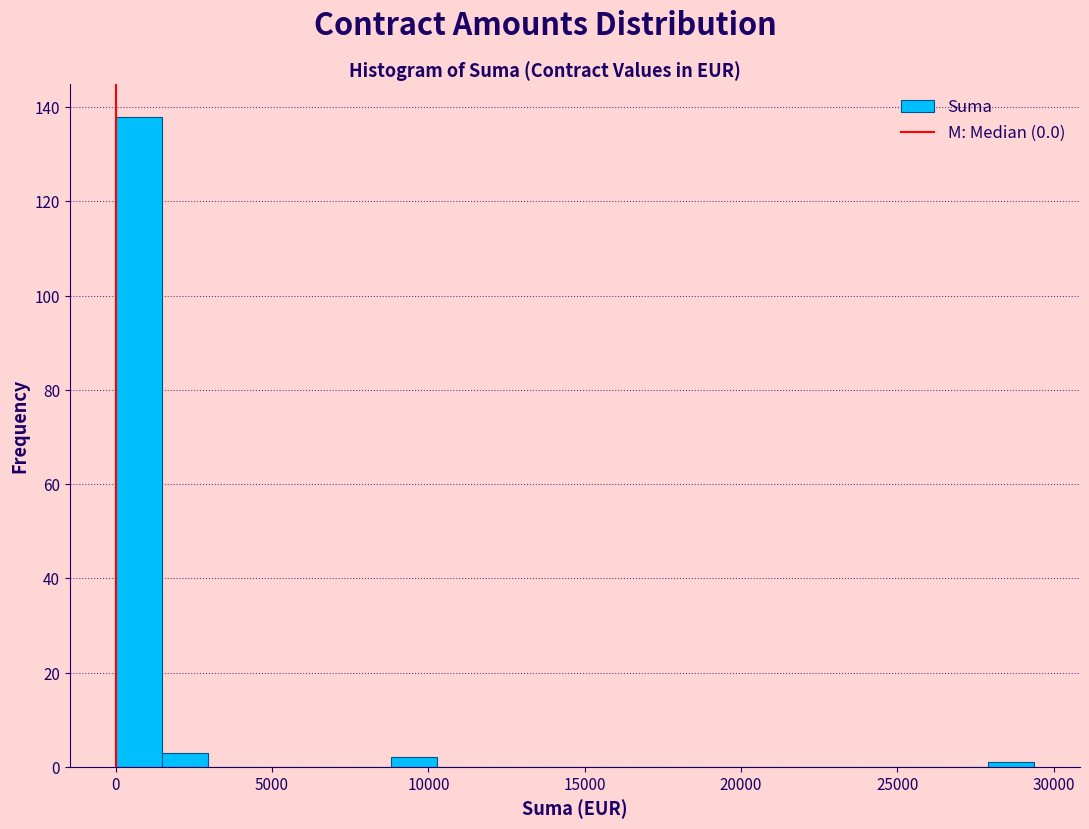

Read against the x-axis, roughly where is the centre of the tallest bar?

500